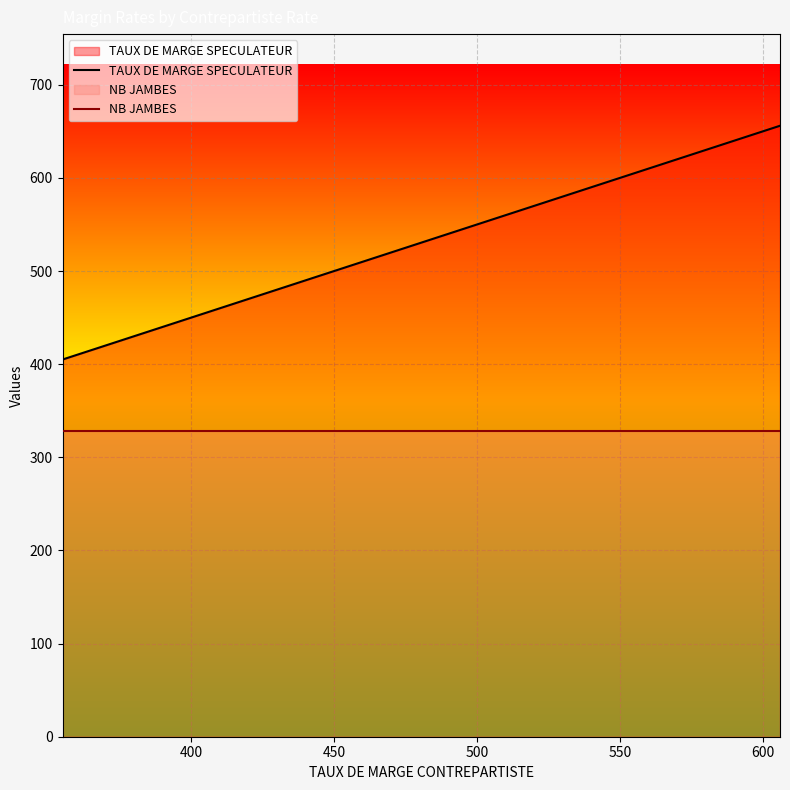

What is the highest value of the NB JAMBES series?

328